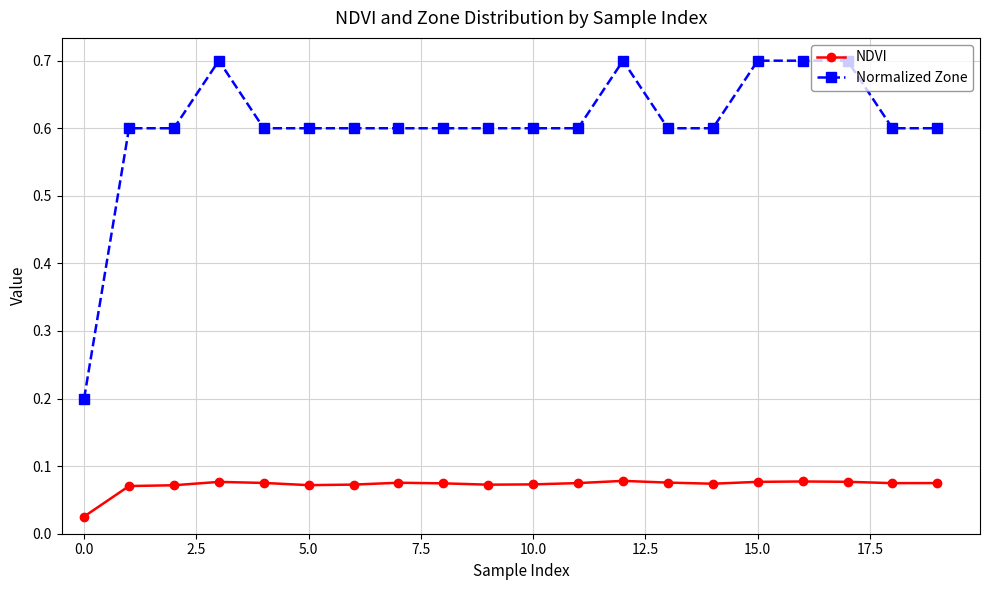

What is the difference between the maximum and minimum values in the Normalized Zone series?

0.5